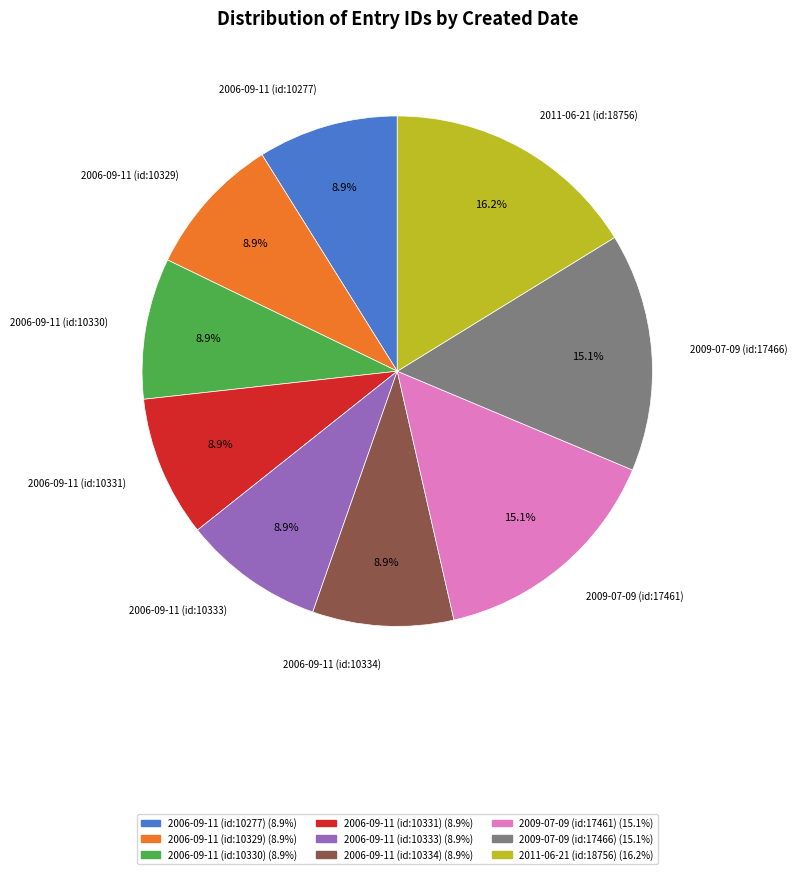

To the nearest percent, what portion does 2006-09-11 (id:10330) represent?

9%